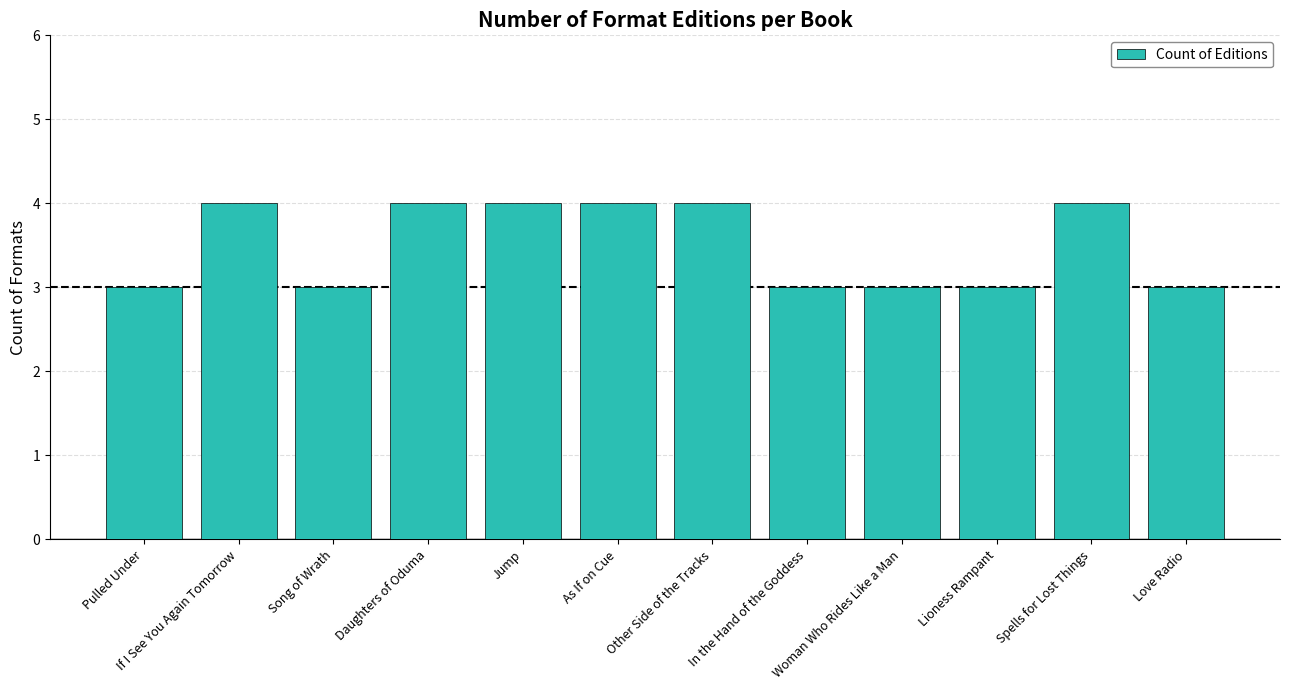

What is the minimum value shown in the chart?

3